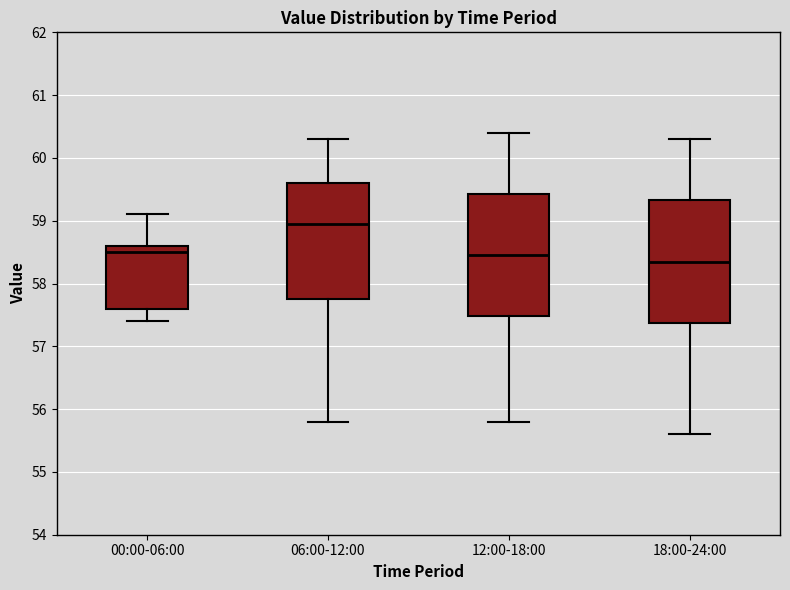

Where does the lower whisker of the box for 18:00-24:00 end on the y-axis? The values are not printed on the chart, so give them approximately, as read against the axis.

55.6